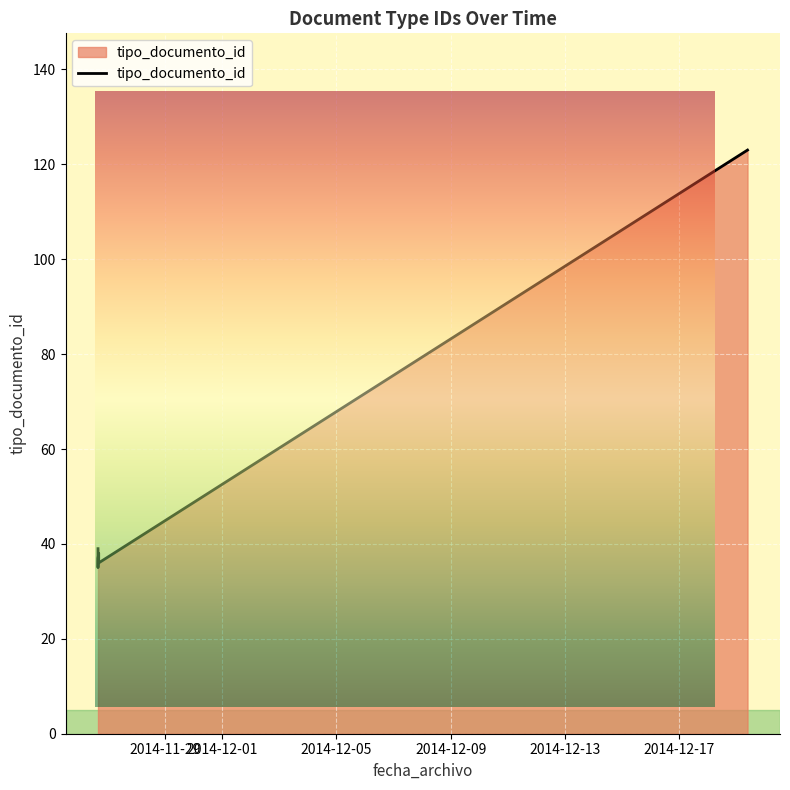

How many data points are less than 38?

3